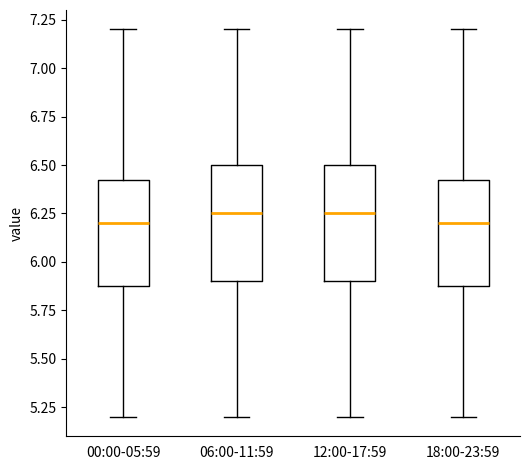

Where is the upper edge of the box for 18:00-23:59 on the y-axis? The values are not printed on the chart, so give them approximately, as read against the axis.

6.45